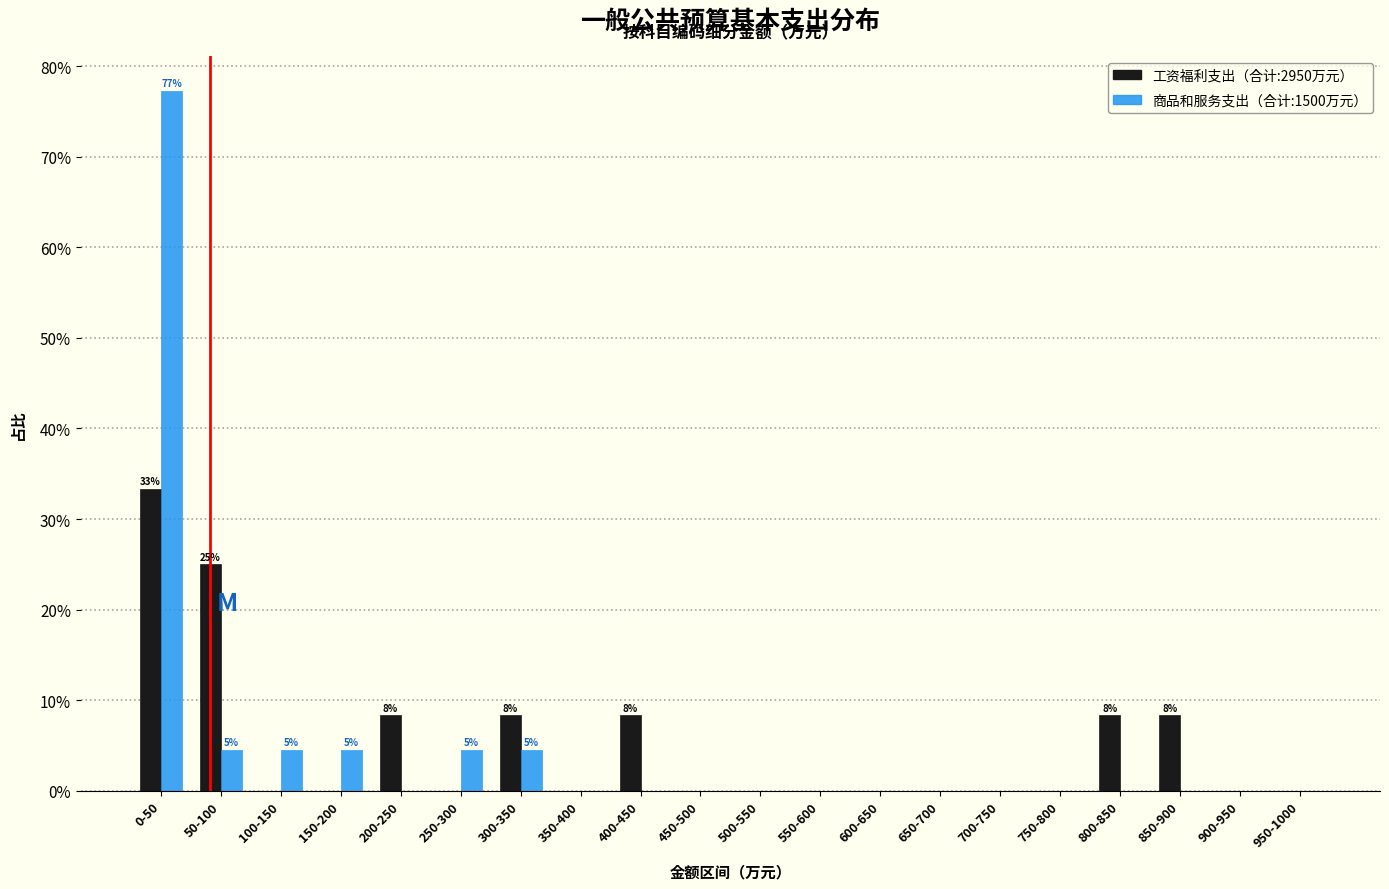

At which category is the sum across all series the highest?

0-50